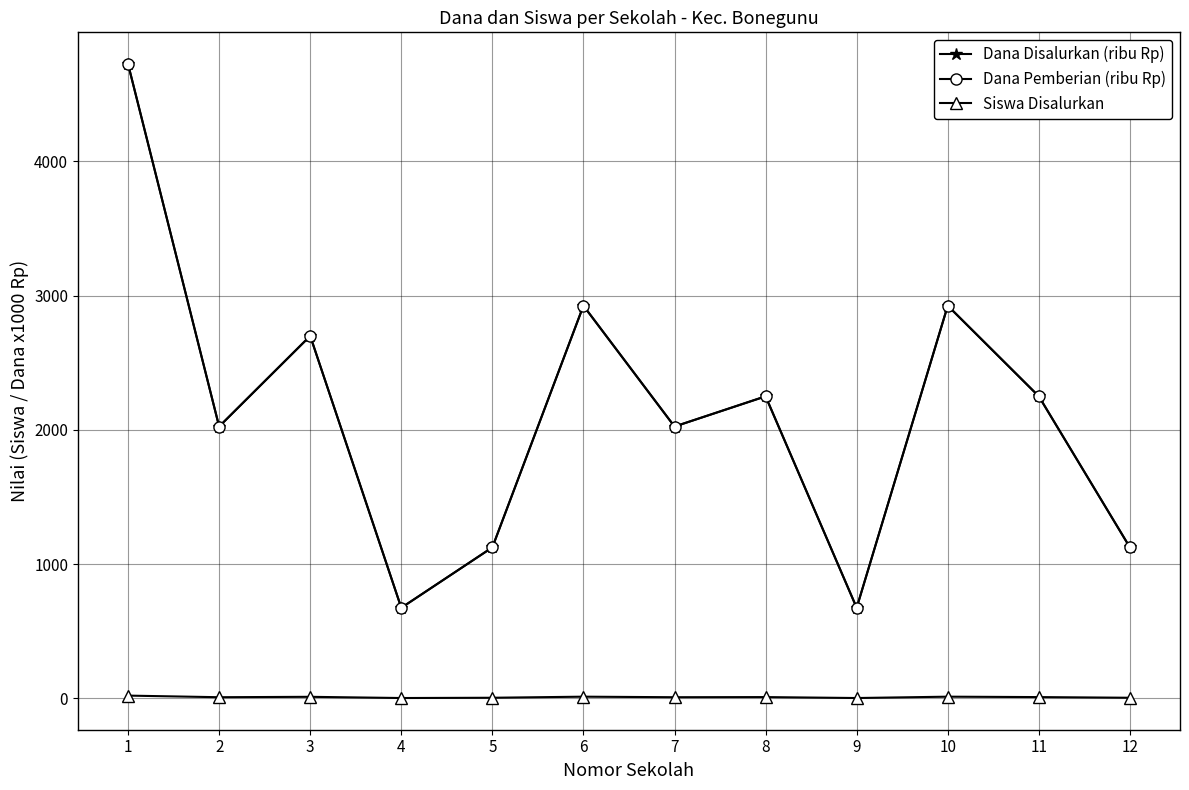

Reading left to right, extract all data points from this chart.

Dana Disalurkan (ribu Rp): 1=4725	2=2025	3=2700	4=675	5=1125	6=2925	7=2025	8=2250	9=675	10=2925	11=2250	12=1125
Dana Pemberian (ribu Rp): 1=4725	2=2025	3=2700	4=675	5=1125	6=2925	7=2025	8=2250	9=675	10=2925	11=2250	12=1125
Siswa Disalurkan: 1=21	2=9	3=12	4=3	5=5	6=13	7=9	8=10	9=3	10=13	11=10	12=5